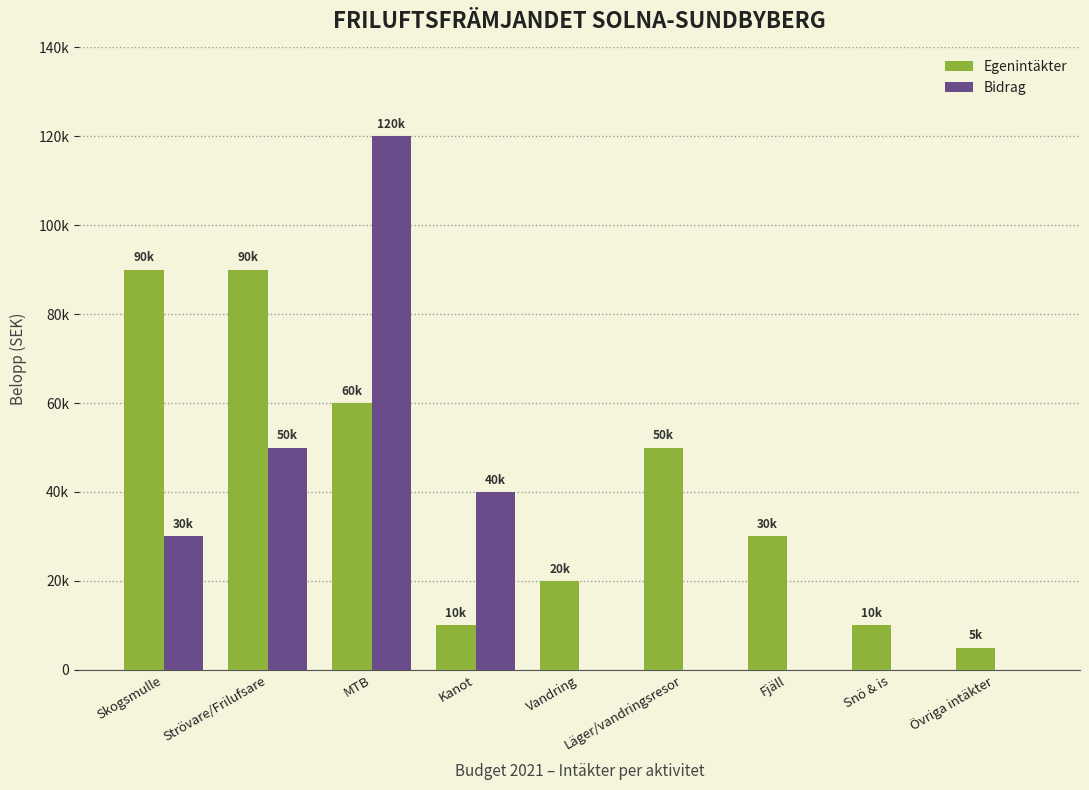

What is the total value across all series at Fjäll?

30000